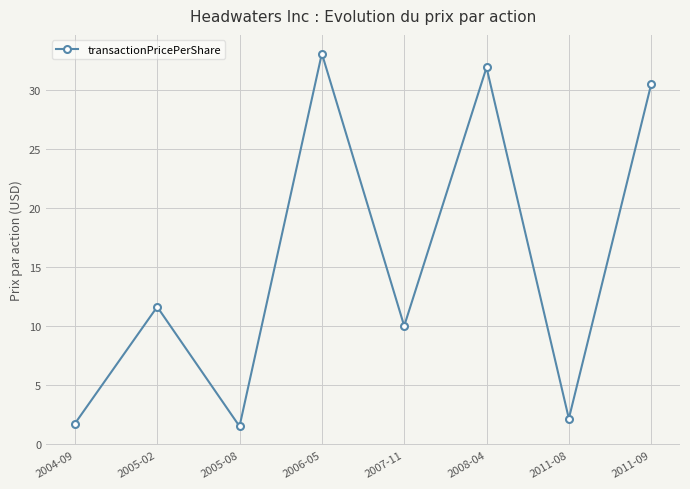

What is the minimum value shown in the chart?

1.5